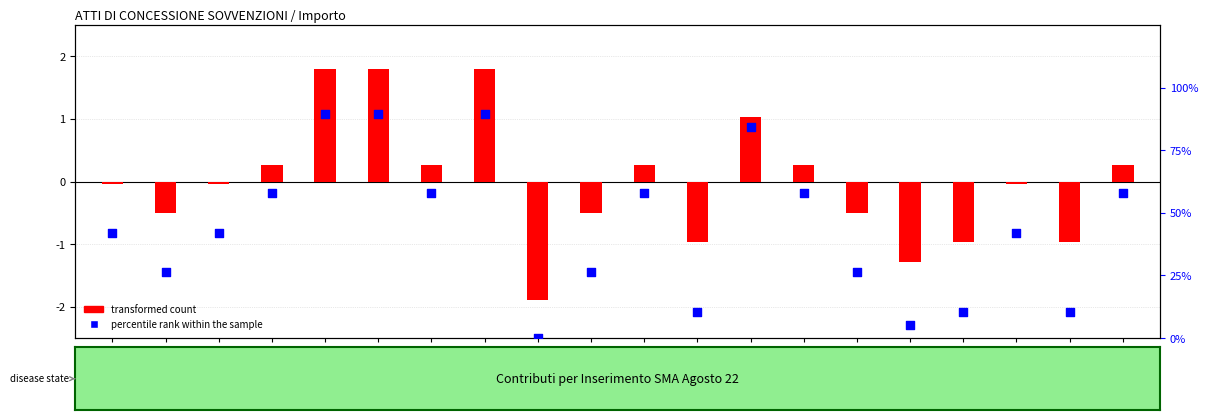

Is the value of transformed count at BE greater than the value of percentile rank within the sample at CM?

No